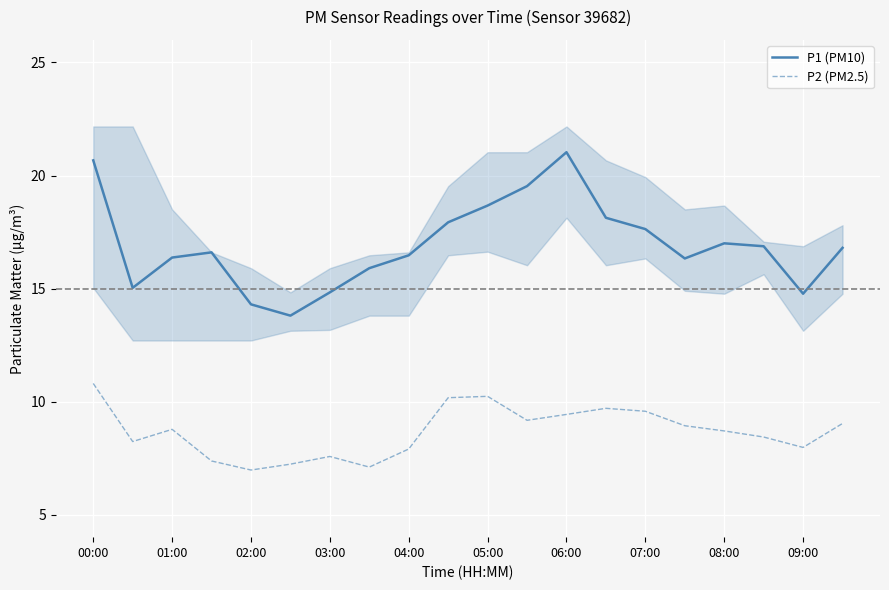

At which label does P2 (PM2.5) reach its peak?

00:00